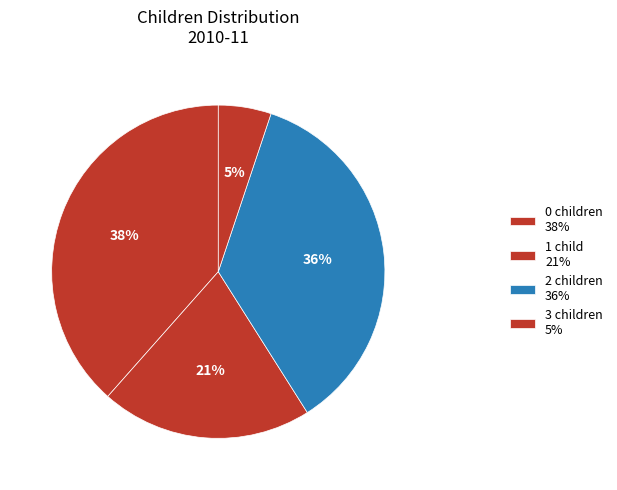

Count the number of slices in the pie.

4